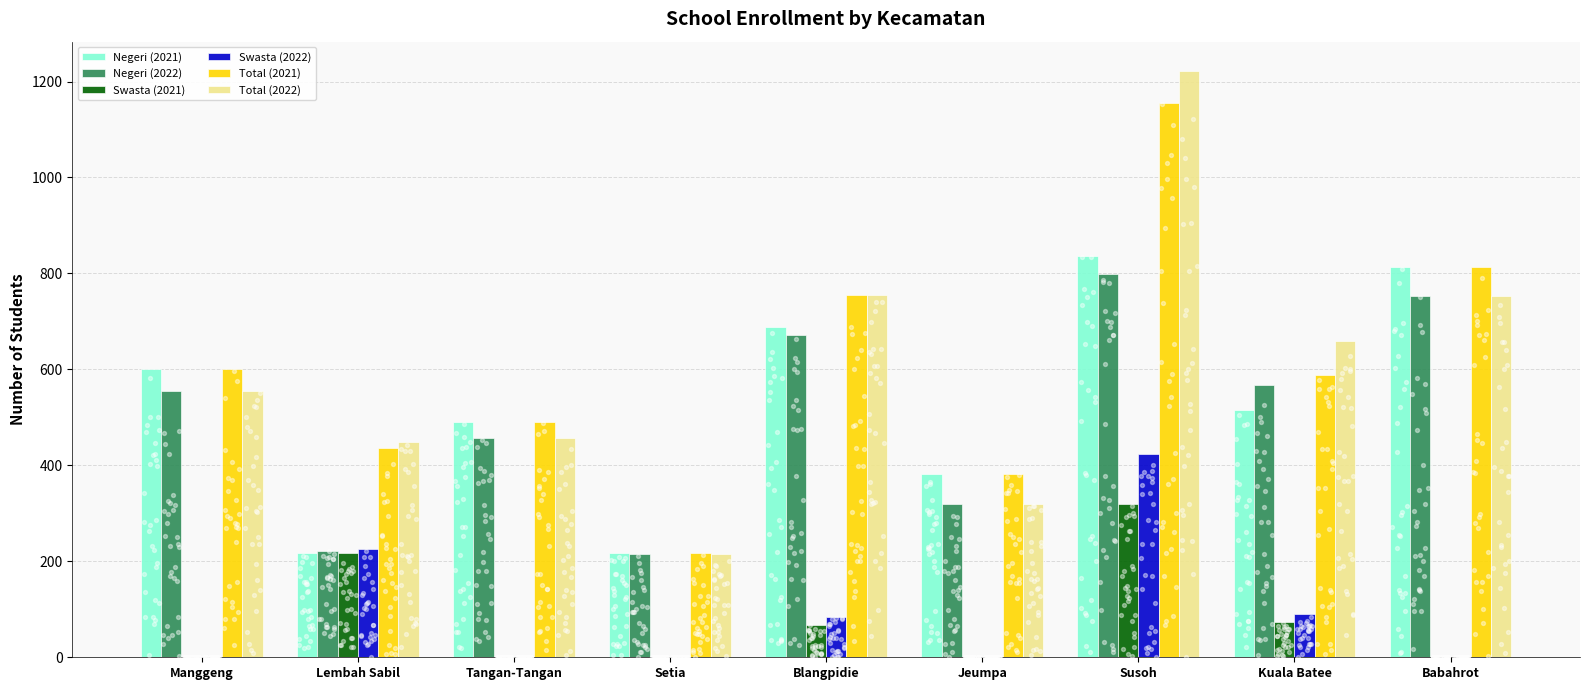

What are all the series names shown in the legend?

Negeri (2021), Negeri (2022), Swasta (2021), Swasta (2022), Total (2021), Total (2022)